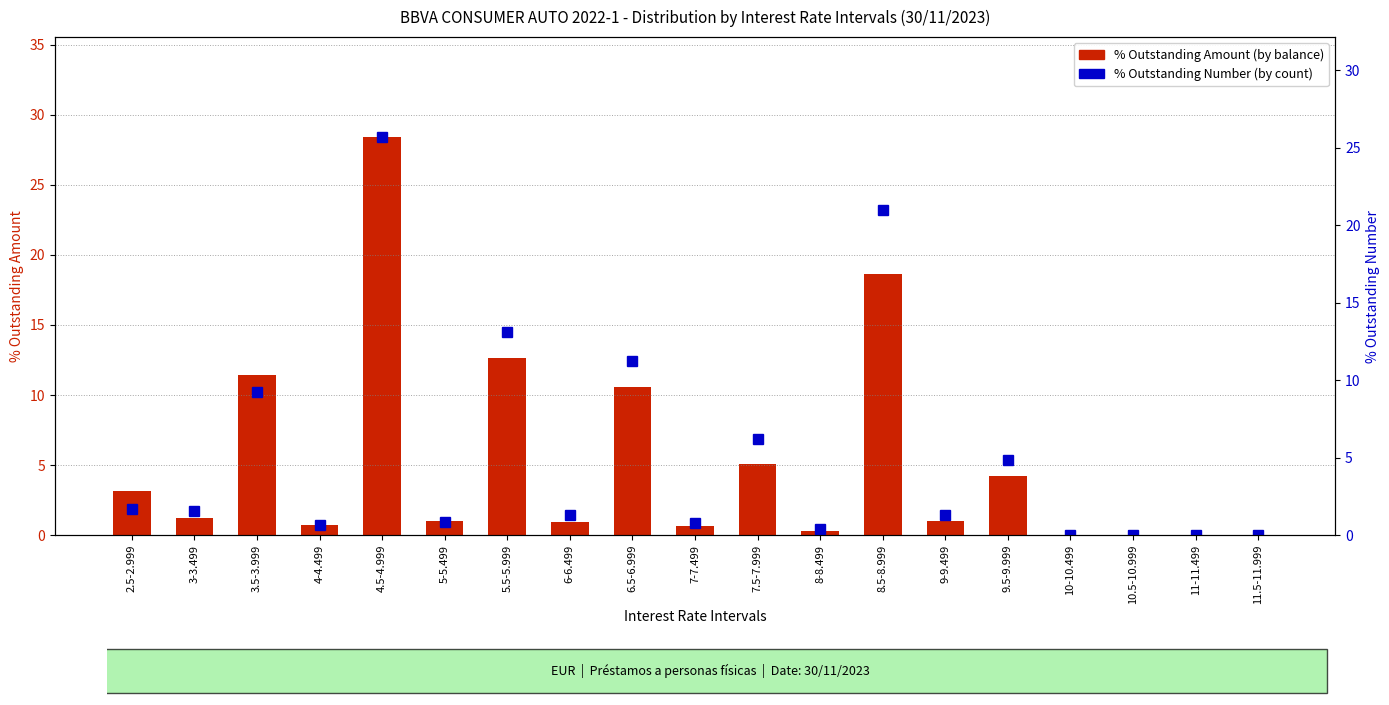

What is the total value across all series at 9-9.499?

2.3